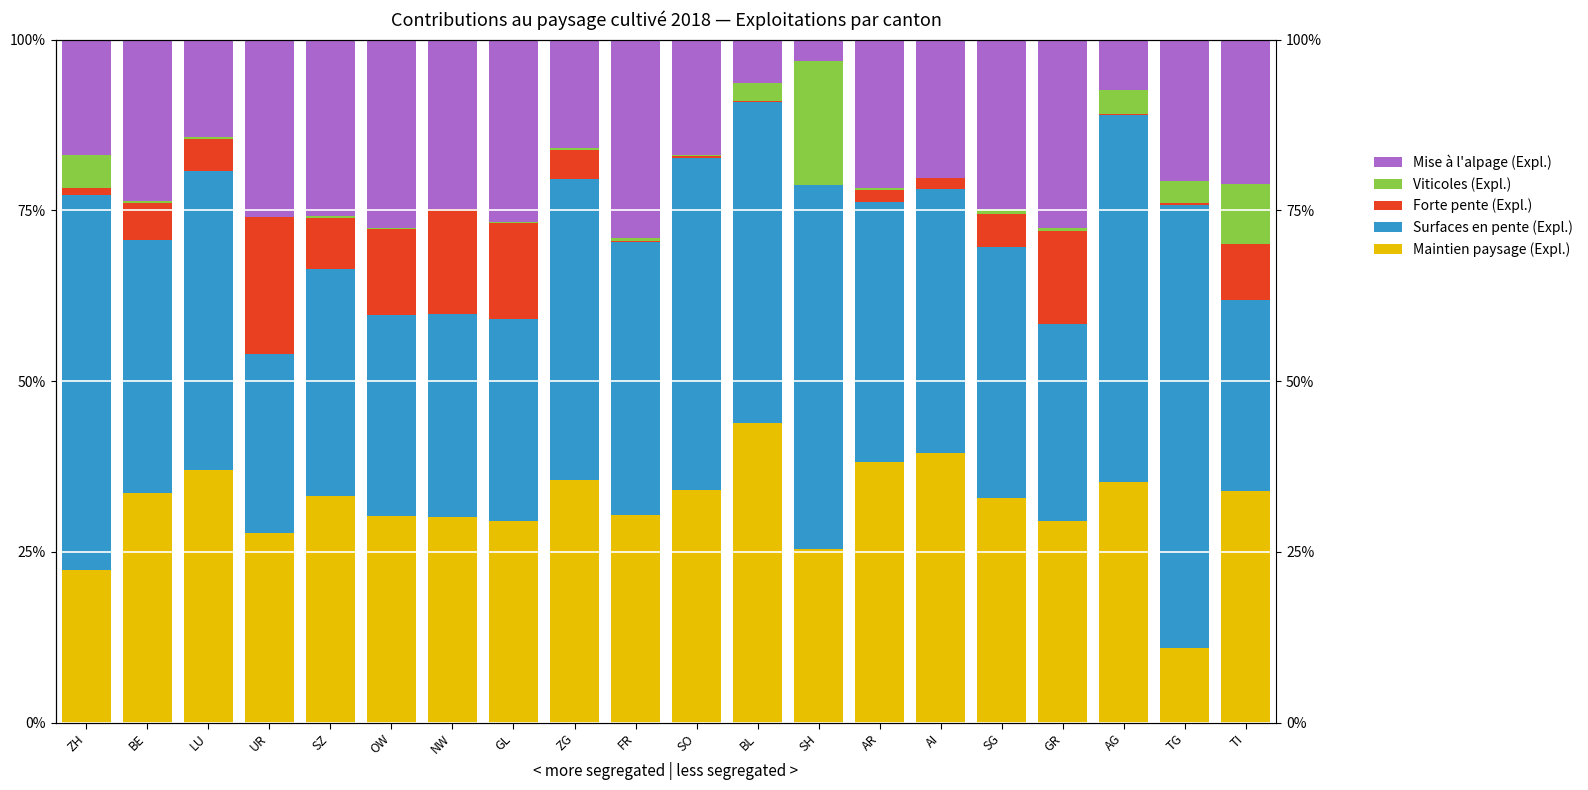

How many bars are there in each group?

5